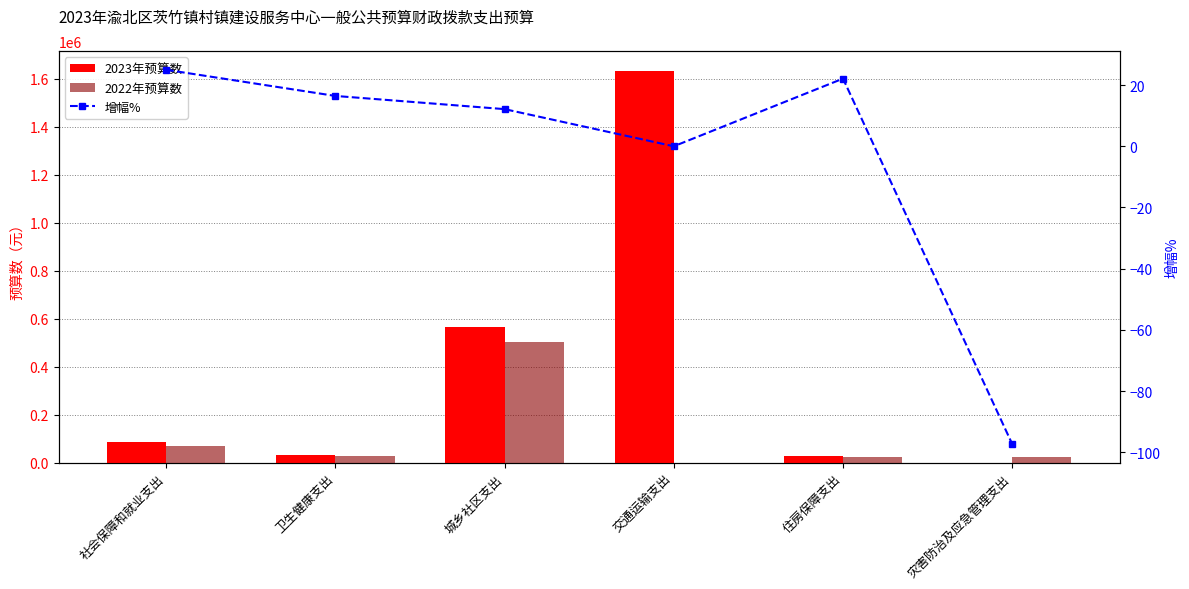

What position from the left is 交通运输支出?

4